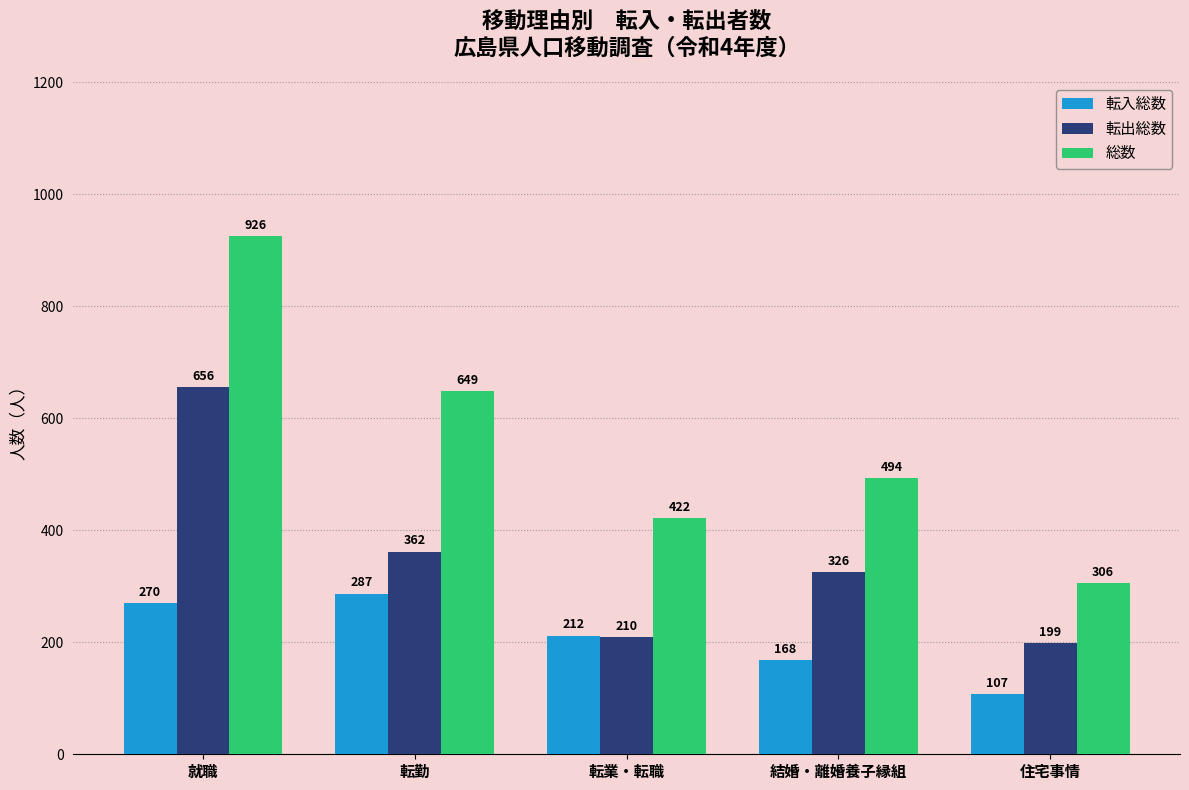

What is the sum of the 転出総数 values at 住宅事情 and 結婚・離婚養子縁組?

525